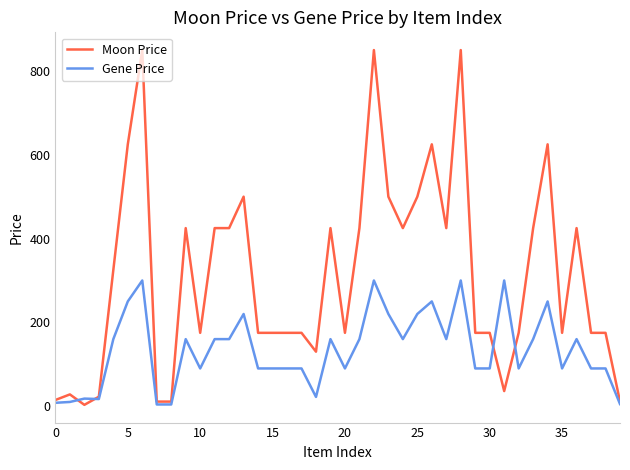

Which series has the widest spread of values?

Moon Price